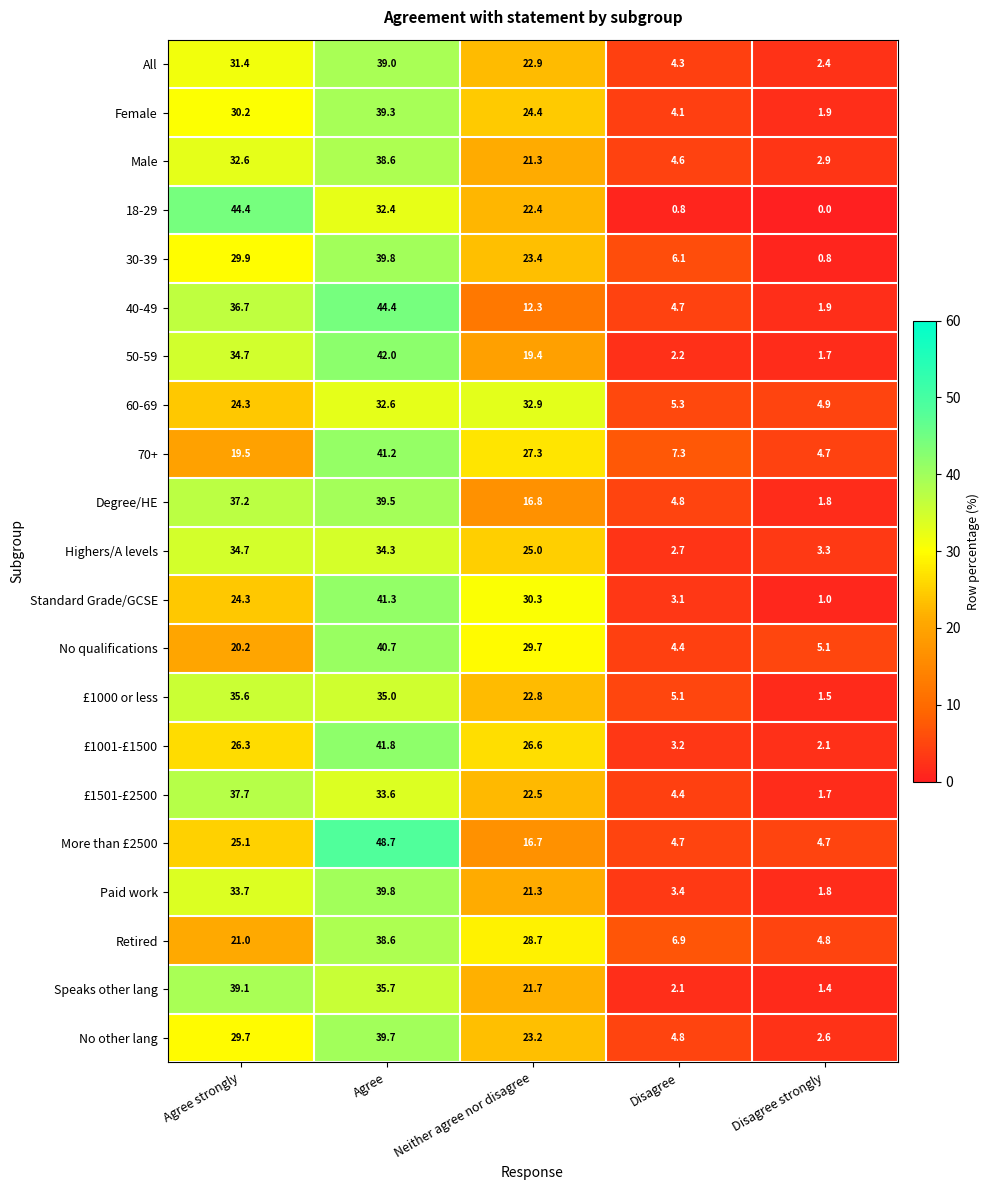

Where does the 18-29 series first go above 22?

Agree strongly